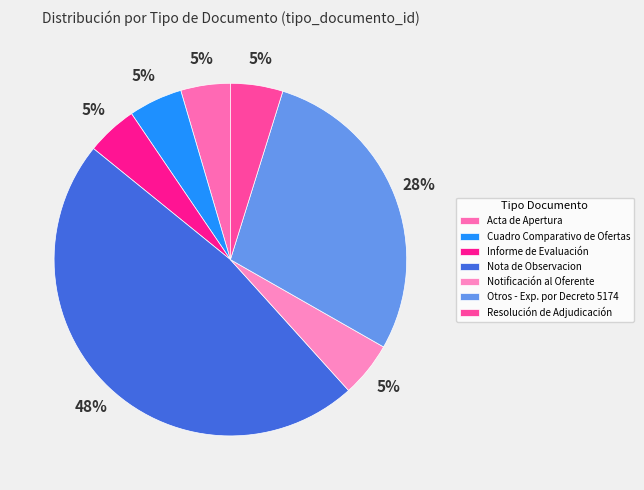

Does Notificación al Oferente represent more than half of the total?

No